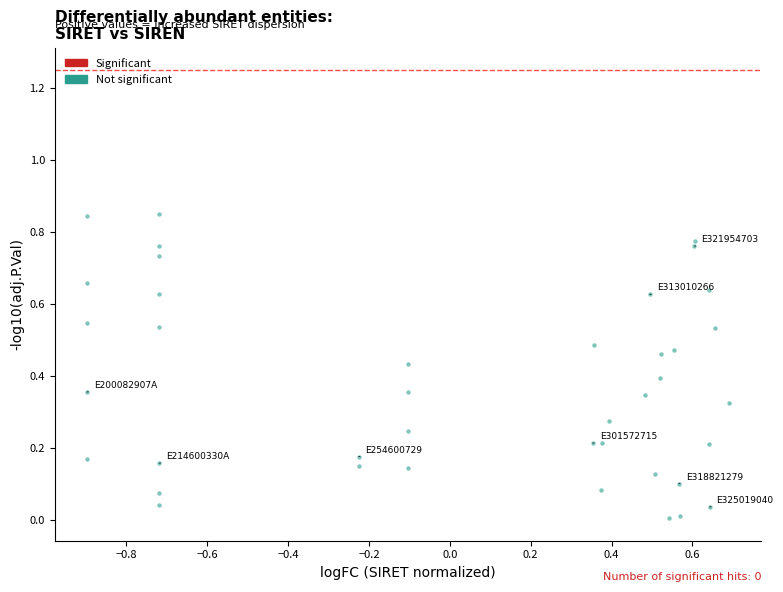

What is the range of X values (max minus min)?

1.6